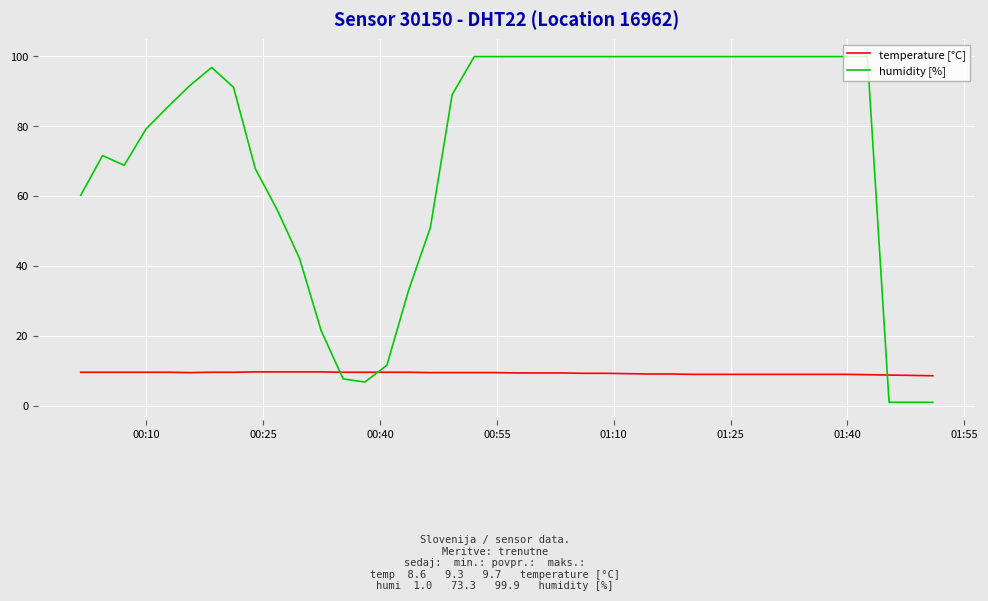

What is the difference between the maximum and minimum values in the humidity [%] series?

98.9